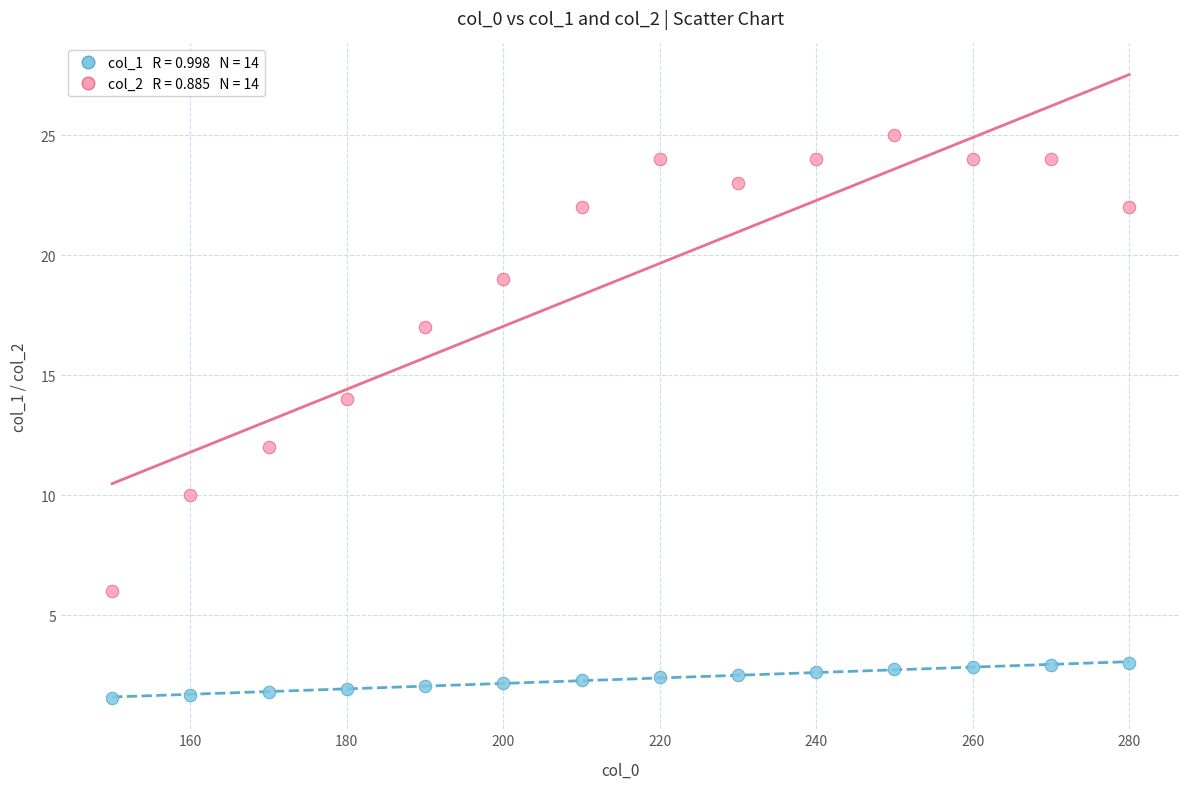

Across all data points, what is the range of Y values (max minus min)?

23.4